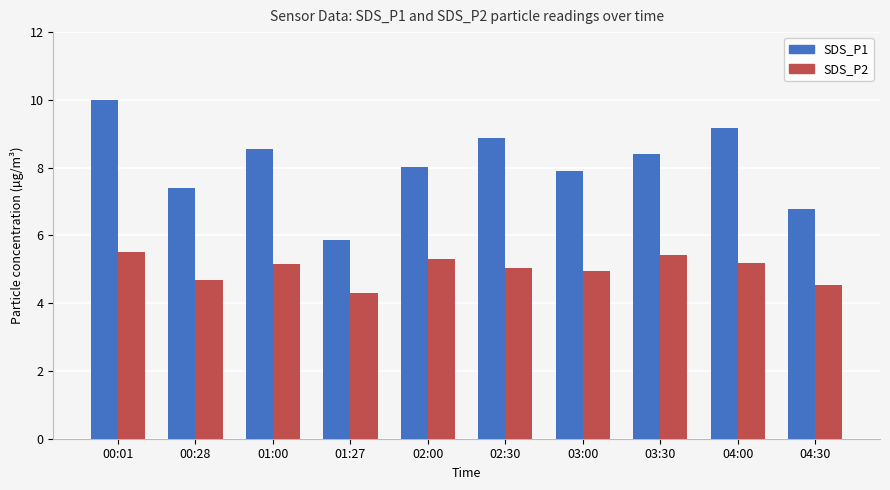

Rank the categories by SDS_P1 value from highest to lowest.

00:01, 04:00, 02:30, 01:00, 03:30, 02:00, 03:00, 00:28, 04:30, 01:27